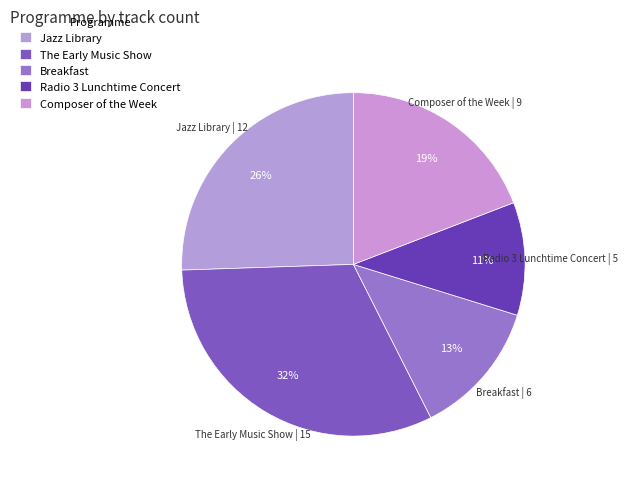

What percentage is the Composer of the Week slice, to the nearest percent?

19%